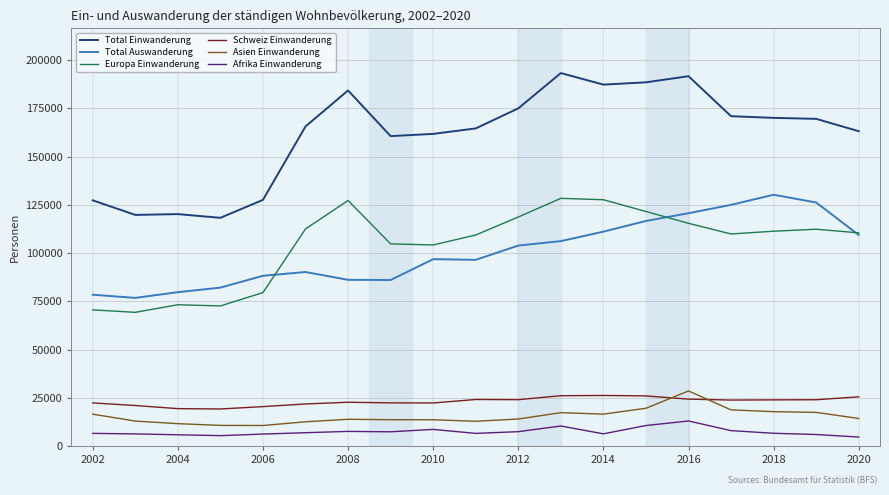

How many lines are shown in the chart?

6